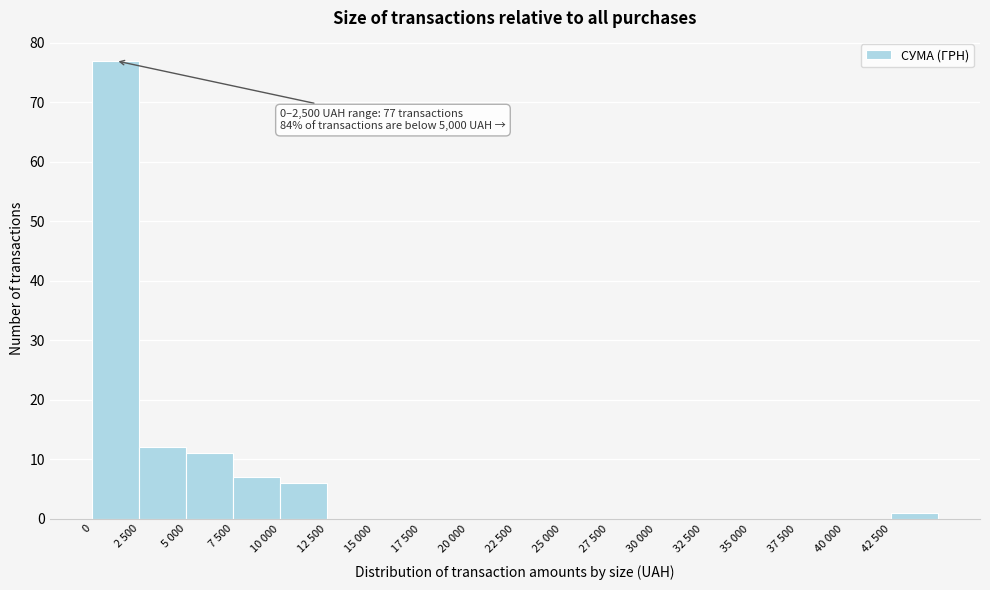

Reading right to left, list all the values displayed in this chart.

42 500=1	40 000=0	37 500=0	35 000=0	32 500=0	30 000=0	27 500=0	25 000=0	22 500=0	20 000=0	17 500=0	15 000=0	12 500=0	10 000=6	7 500=7	5 000=11	2 500=12	0=77